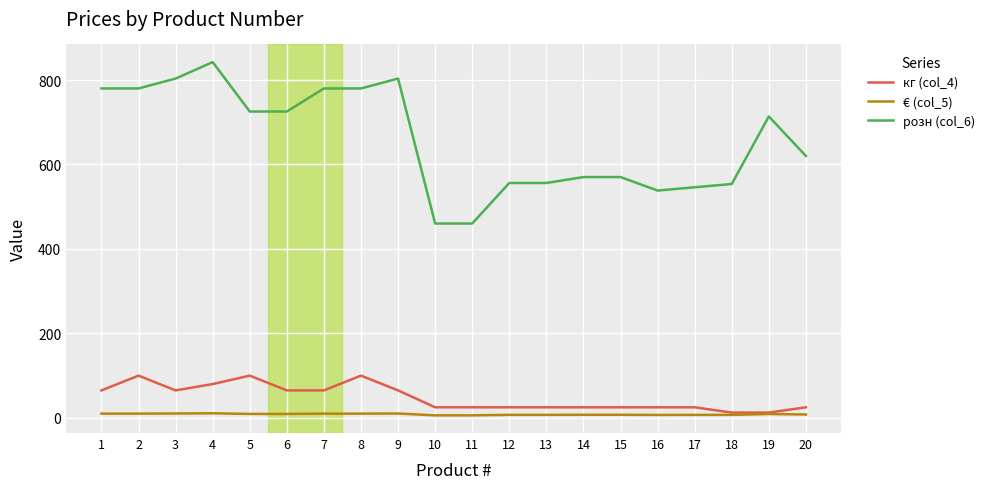

Is the value of кг (col_4) at 1 greater than the value of розн (col_6) at 4?

No